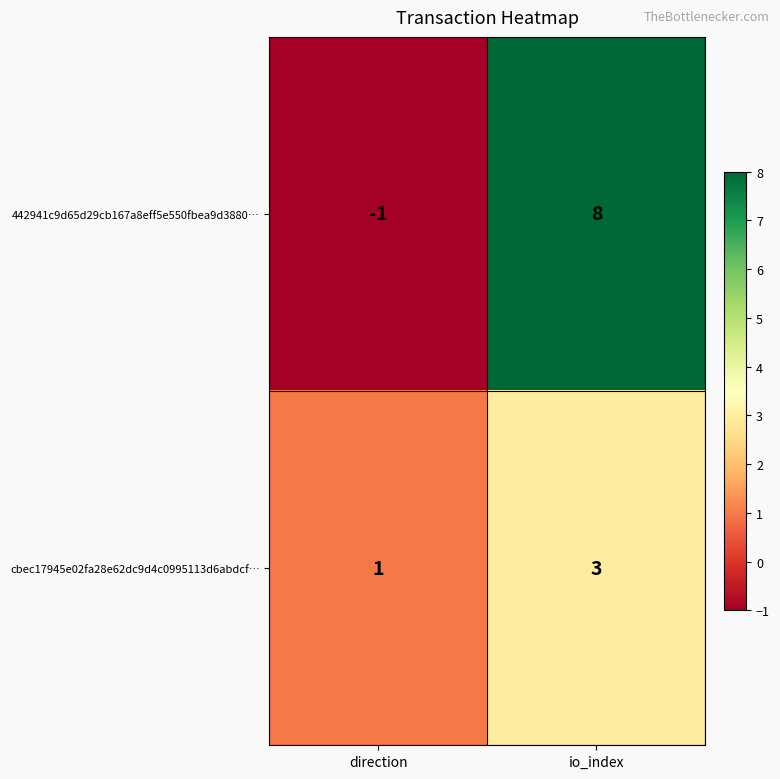

What is the difference between the maximum and minimum values in the 442941c9d65d29cb167a8eff5e550fbea9d3880… series?

9